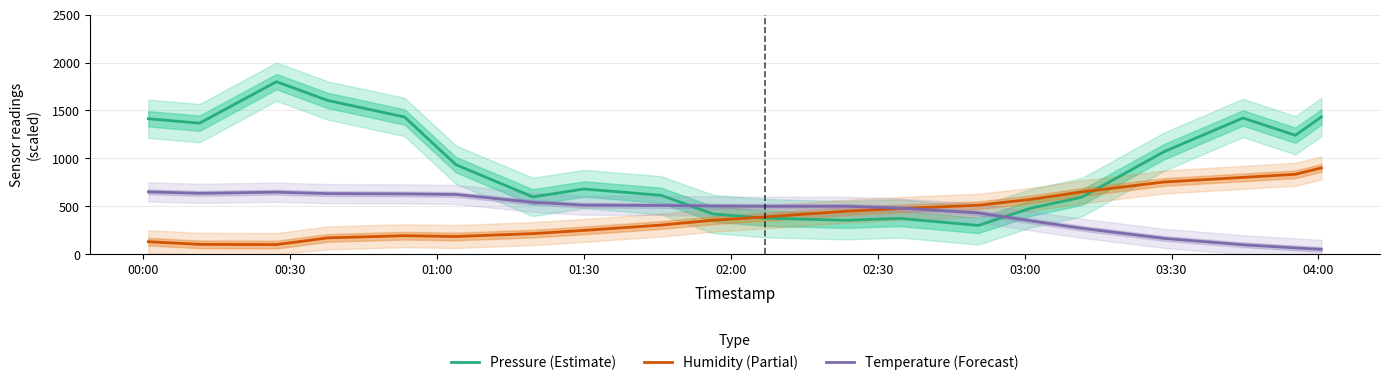

What is the highest value of the Humidity (Partial) series?

900.0